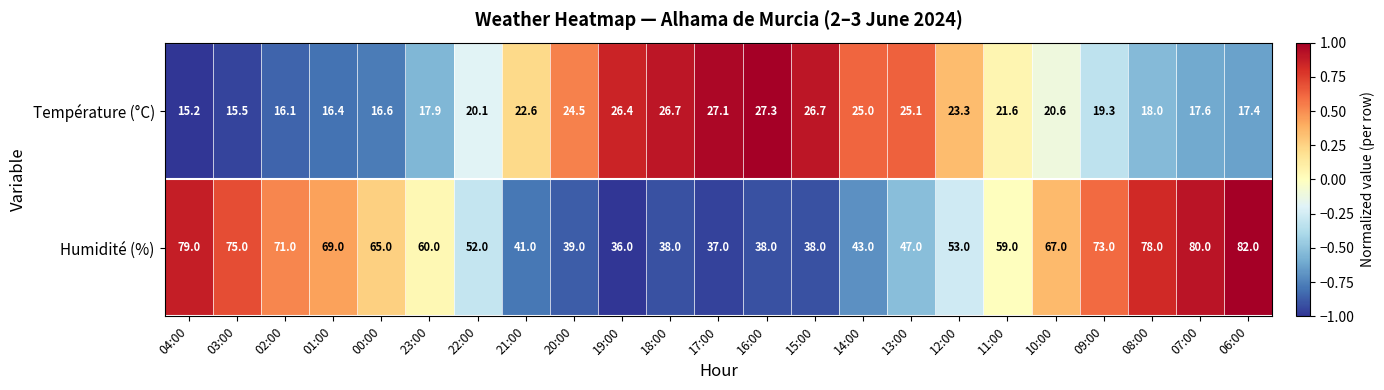

Which series changed the most between 12:00 and 08:00?

Humidité (%)